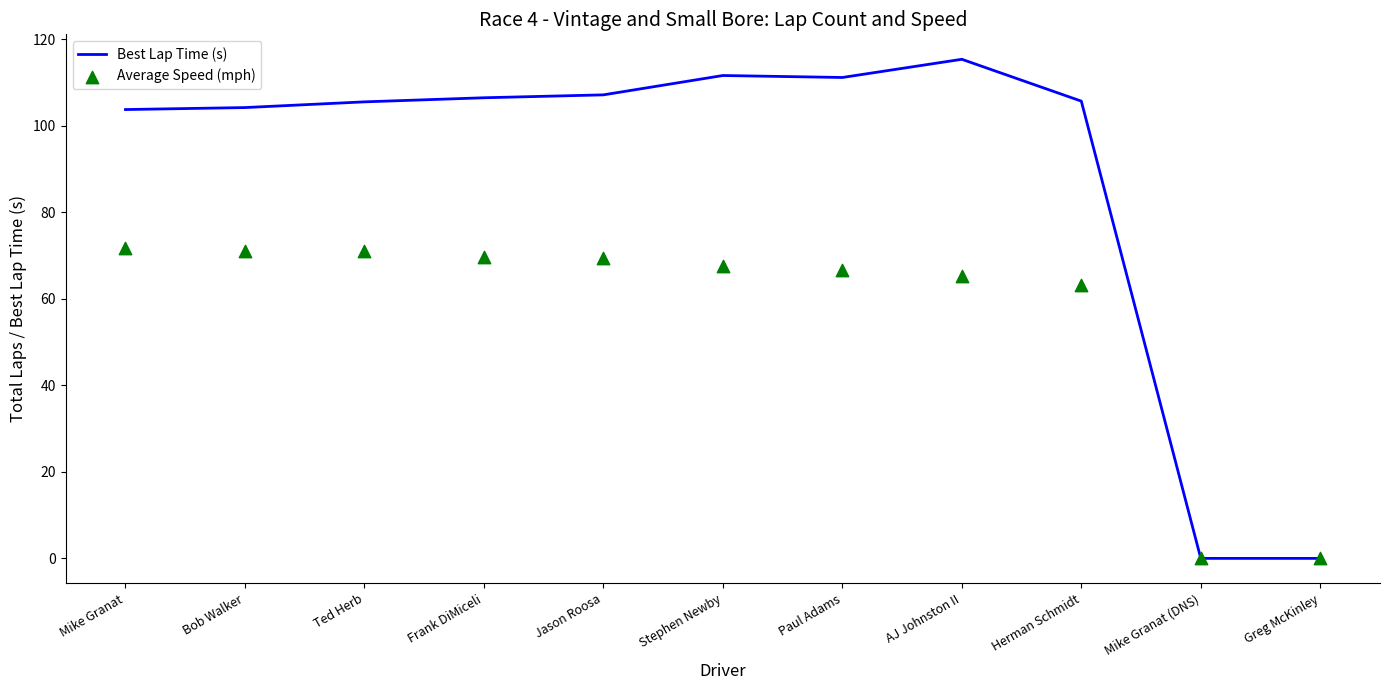

At how many categories does at least one series exceed 29?

9